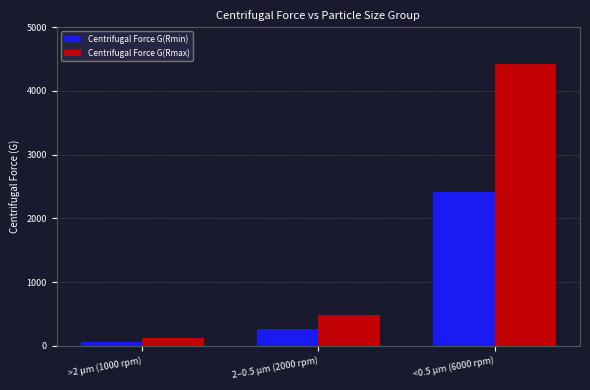

What is the difference between the highest and lowest values at 2–0.5 μm (2000 rpm)?

223.6